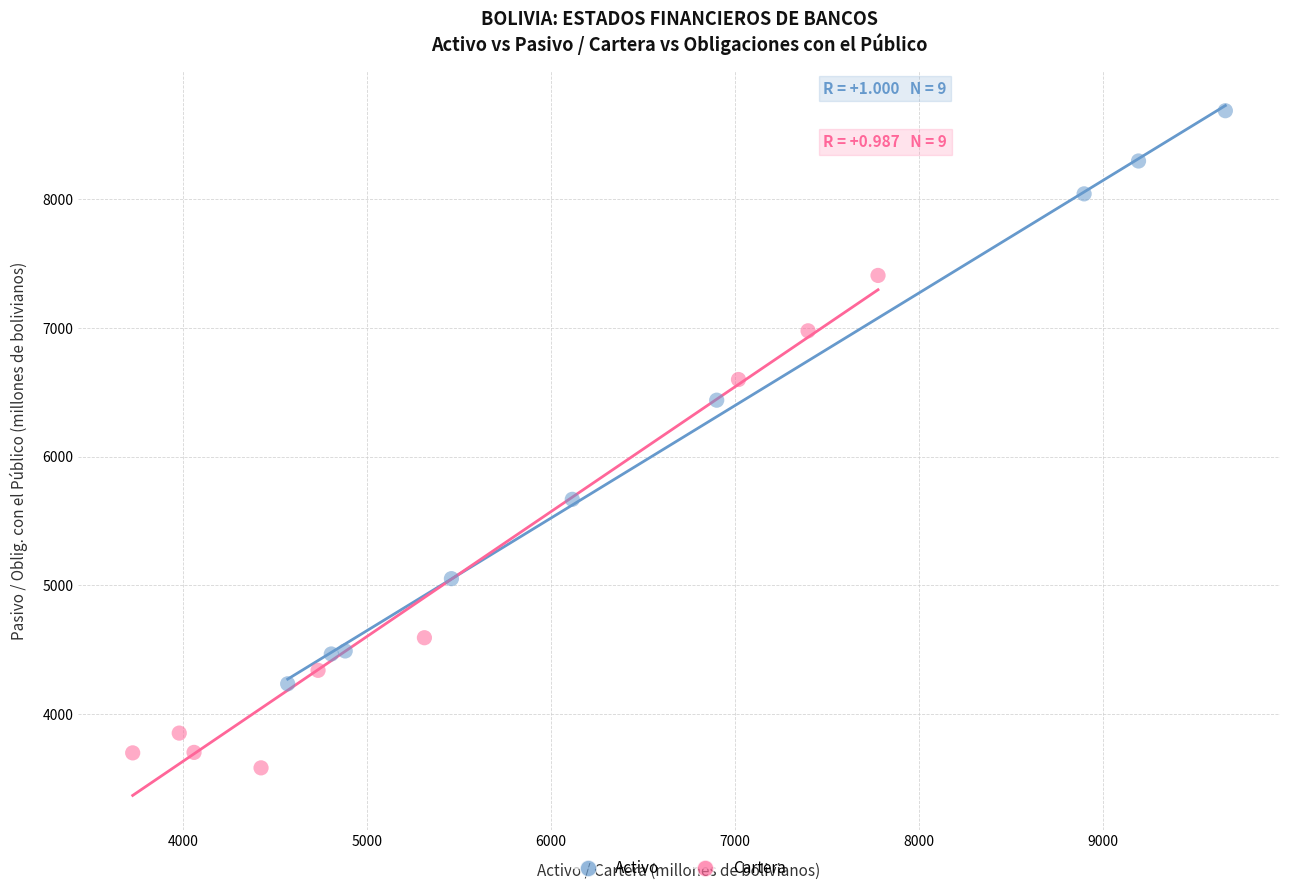

Which series contains the lowest Y value?

Cartera